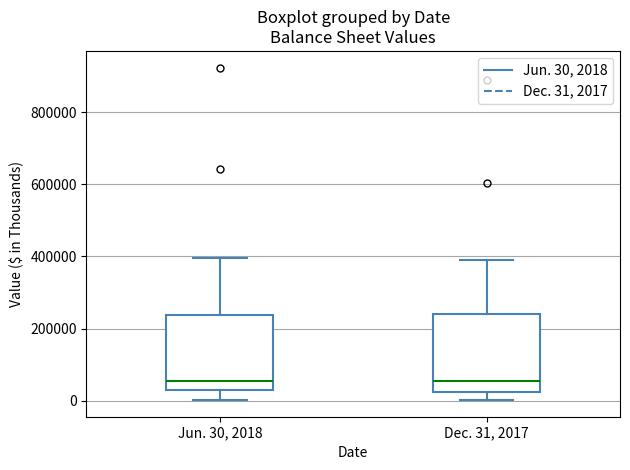

Where is the lower edge of the box for Jun. 30, 2018 on the y-axis? The values are not printed on the chart, so give them approximately, as read against the axis.

40000